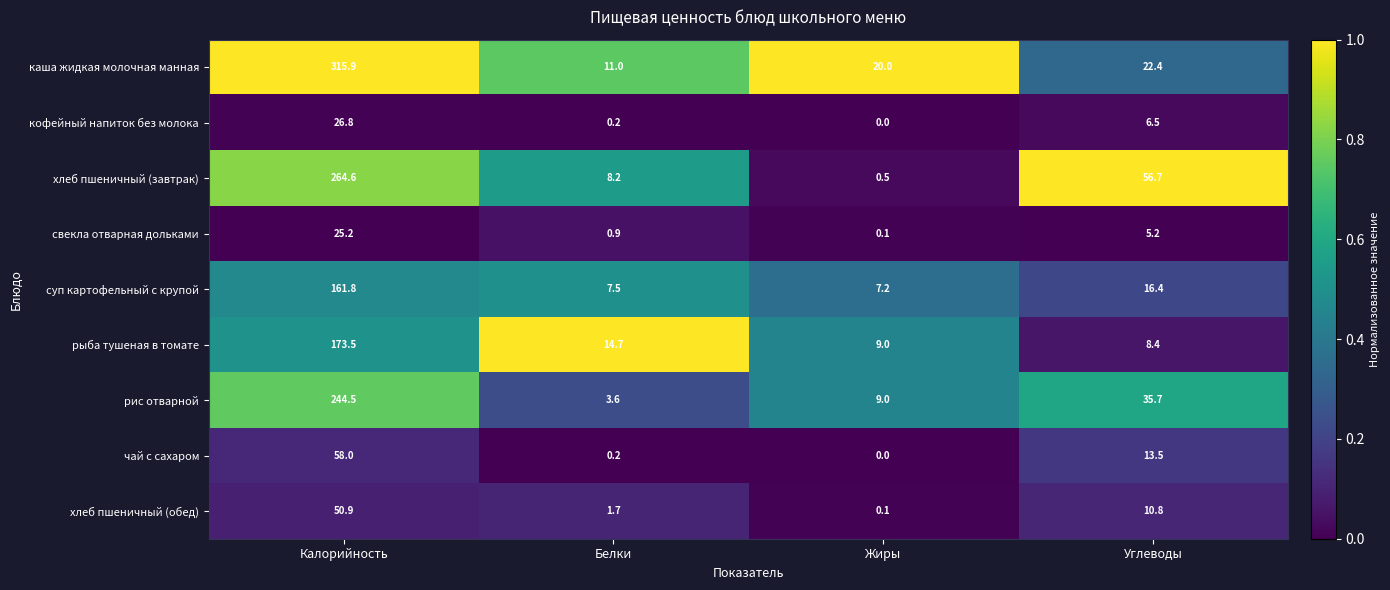

What is the approximate value of хлеб пшеничный (завтрак) at Углеводы?

56.7